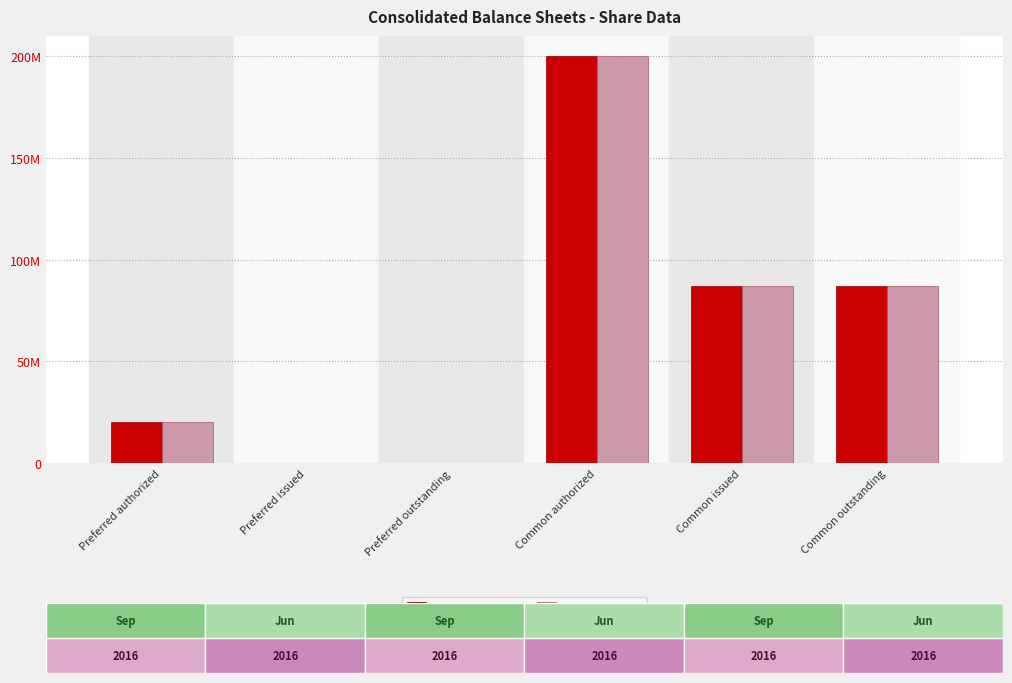

What are all the series names shown in the legend?

Sep. 30, 2016, Jun. 30, 2016